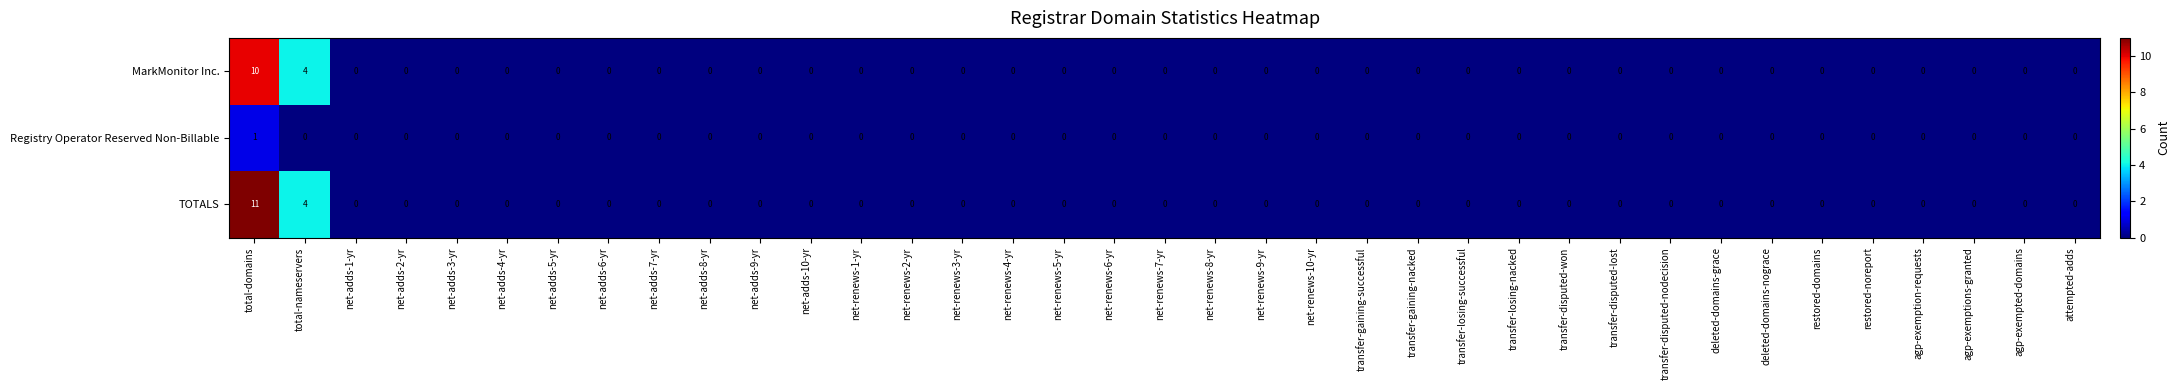

What is the sum of all MarkMonitor Inc. values?

14